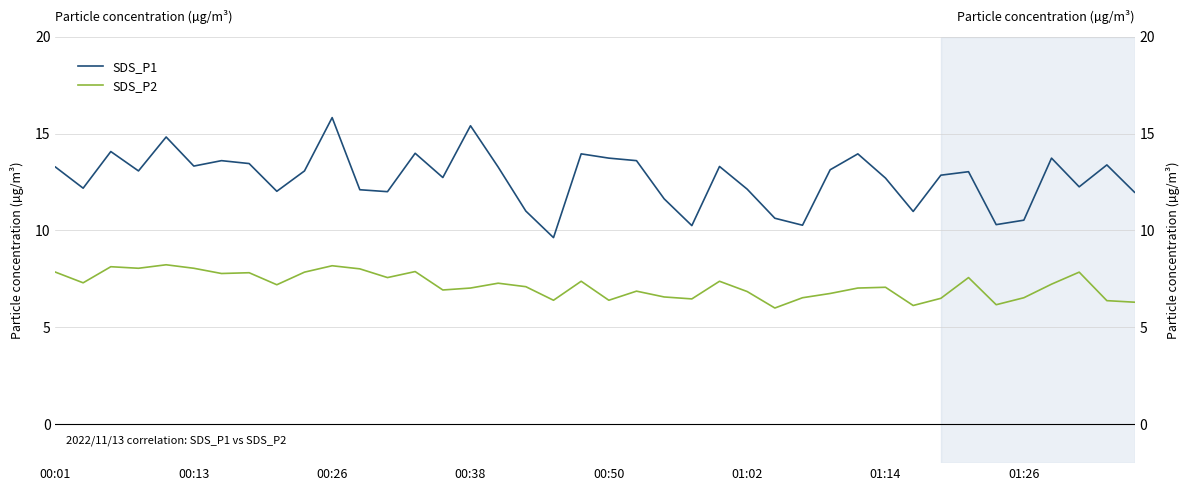

Count the number of categories in the chart.

40